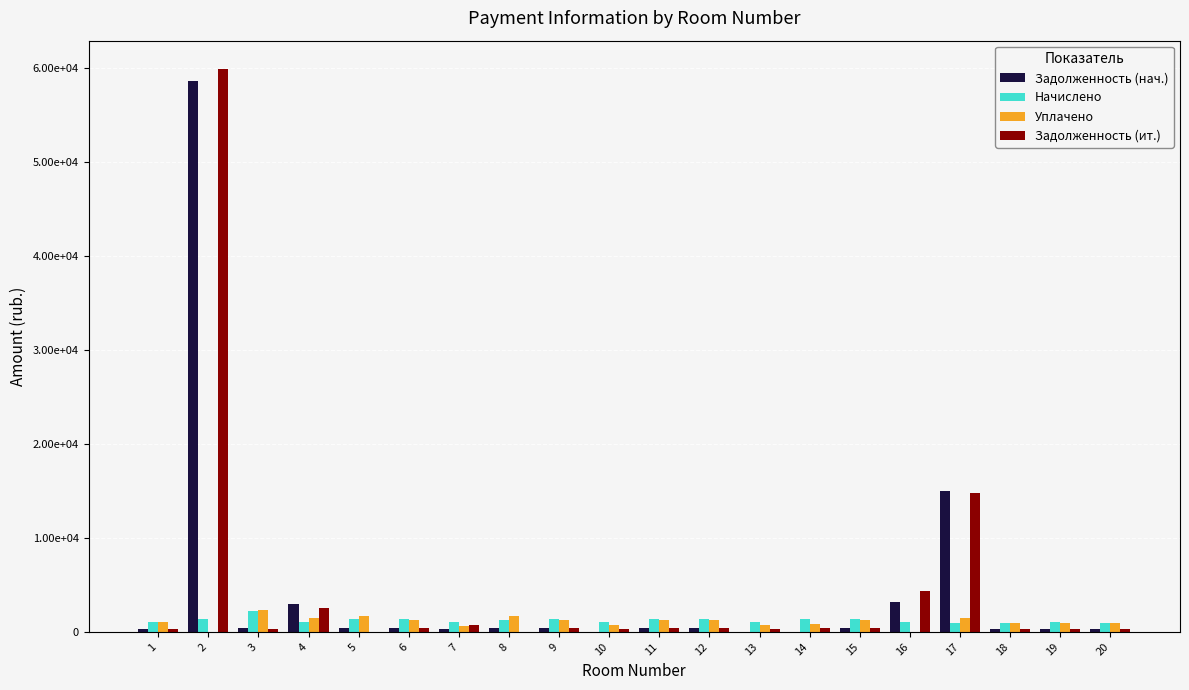

Are the bars grouped side by side (vs. stacked)?

Yes